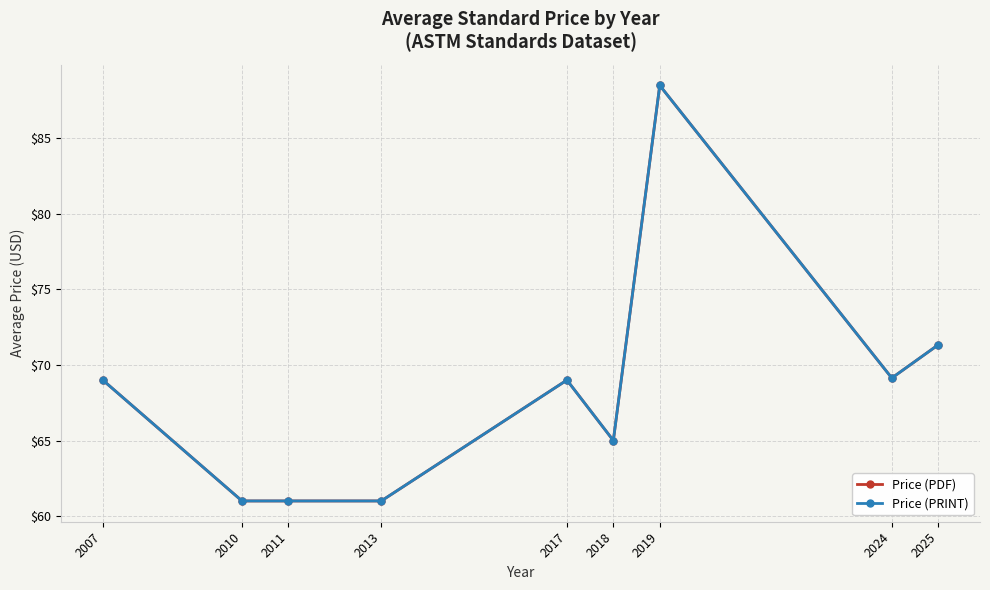

How many lines are shown in the chart?

2